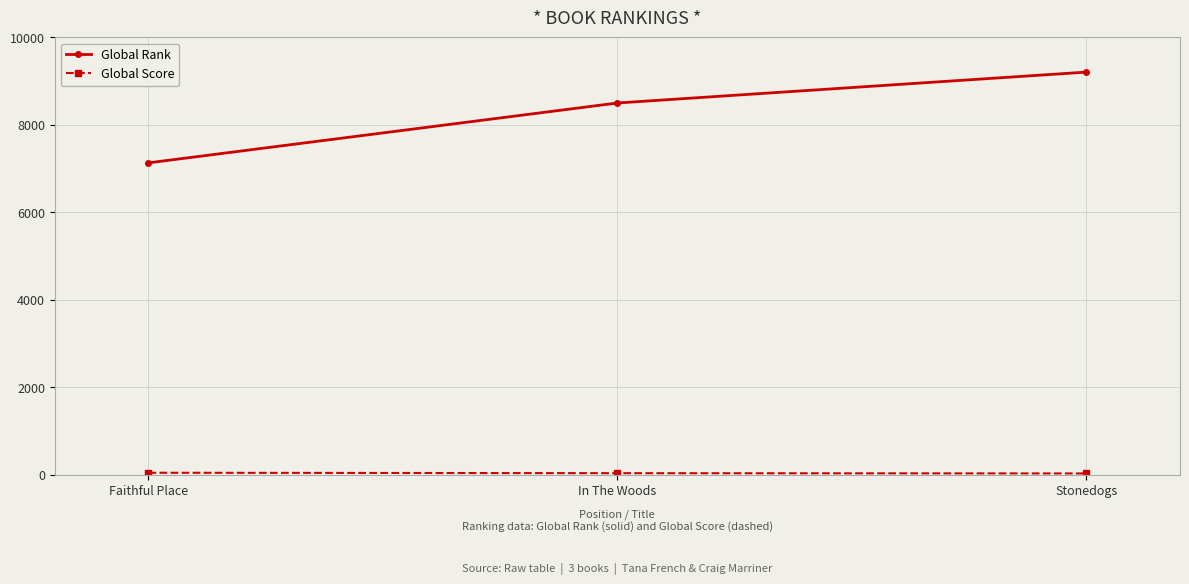

Rank the categories by Global Rank value from lowest to highest.

Faithful Place, In The Woods, Stonedogs